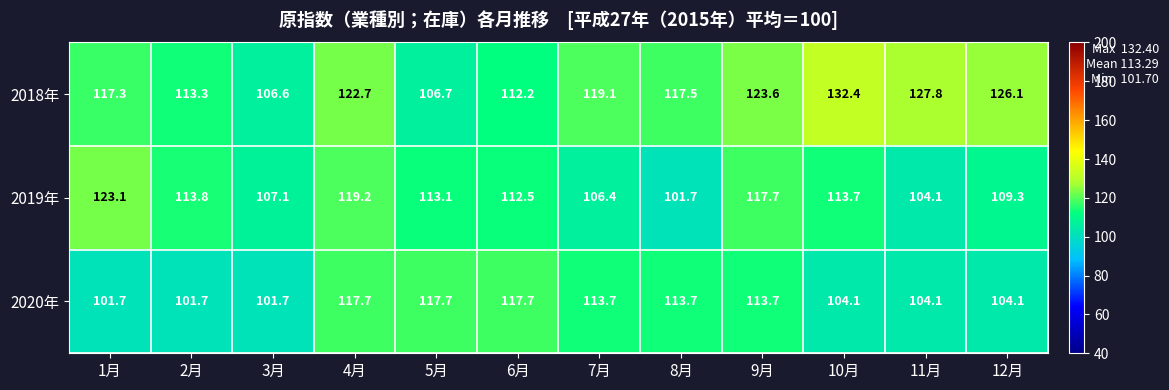

What is the difference between the maximum and minimum values in the 2019年 series?

21.4